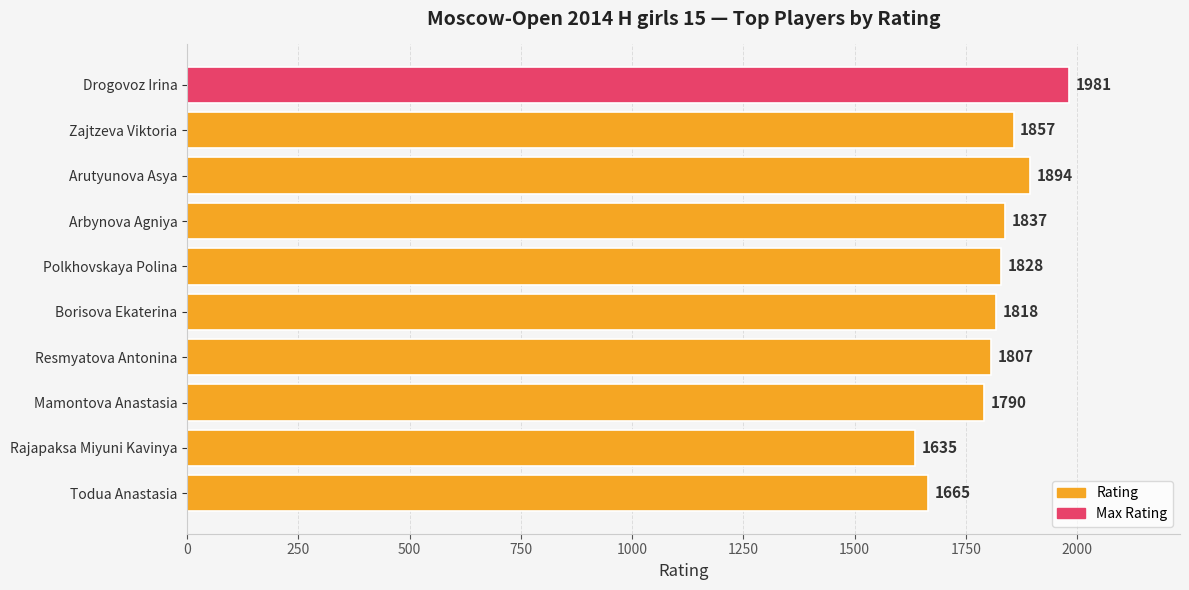

What is the smallest value displayed?

1635